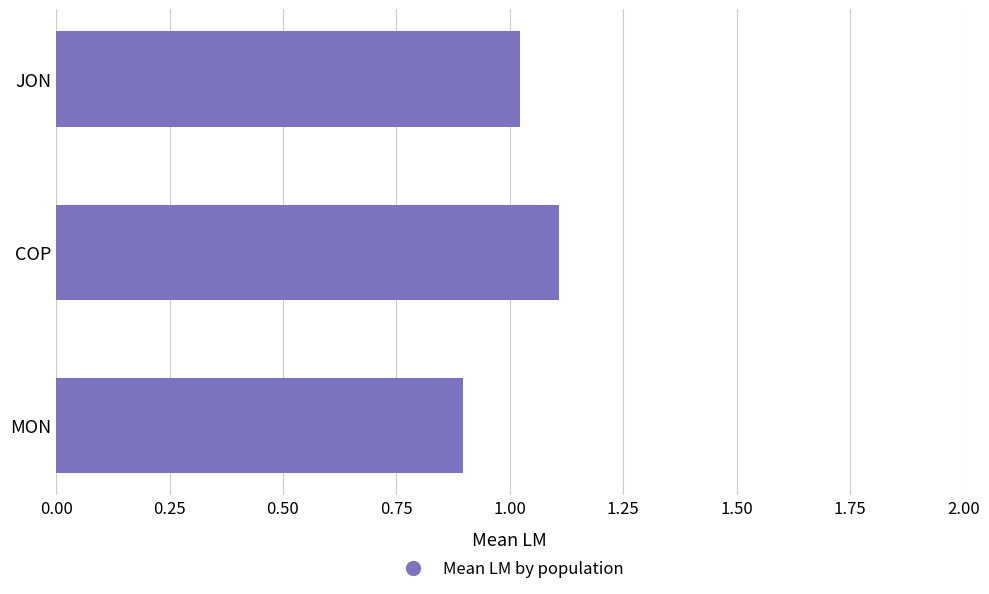

Between COP and MON, which is larger?

COP